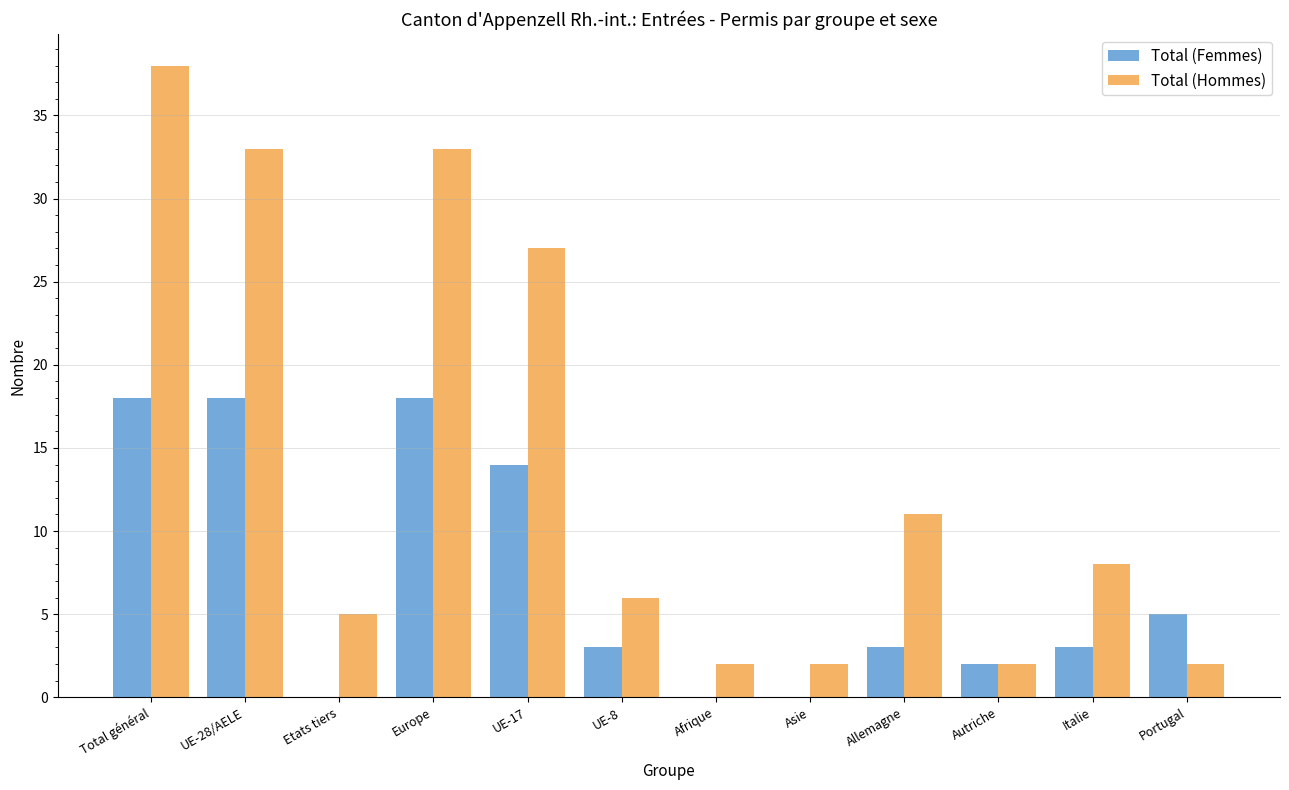

Between Etats tiers and Autriche, which series saw the biggest shift?

Total (Hommes)